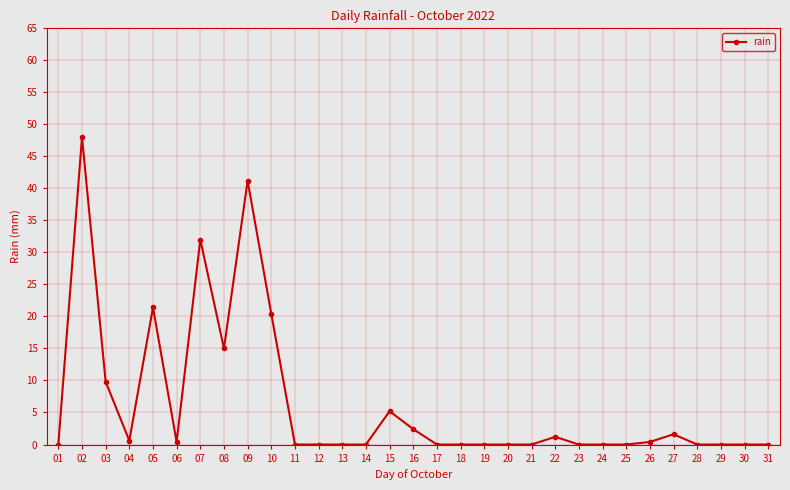

How many lines are shown in the chart?

1